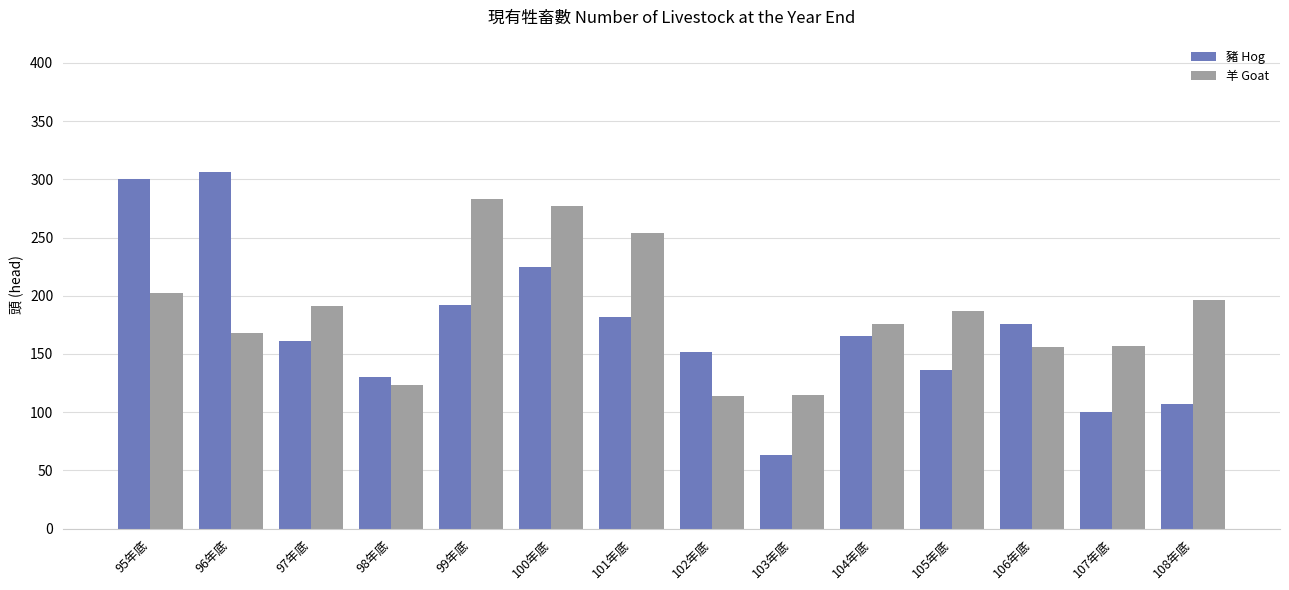

Which series changed the most between 96年底 and 101年底?

豬 Hog